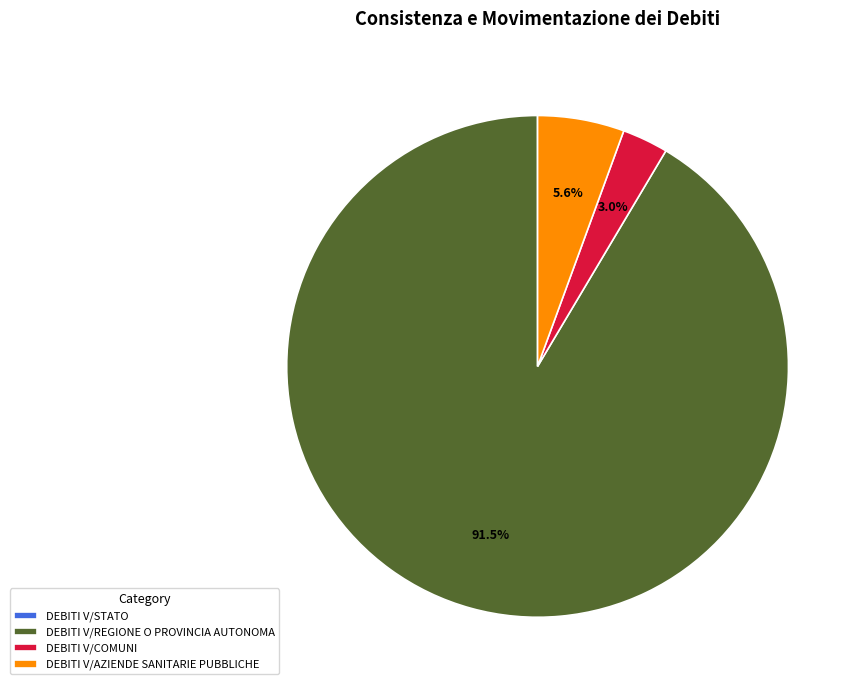

How much of the chart is everything except DEBITI V/COMUNI?

97.0%